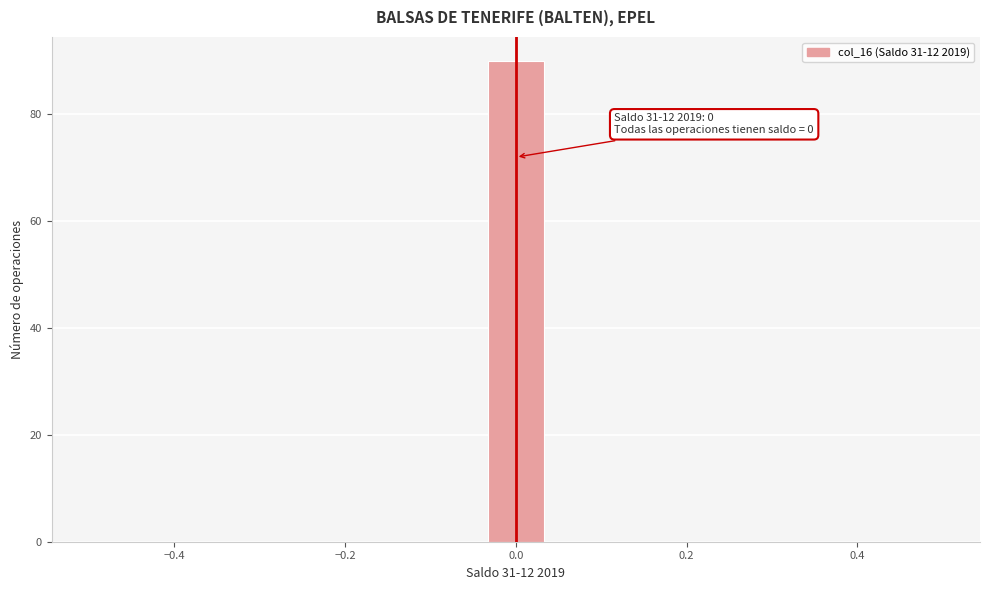

Around what value on the x-axis is the tallest bar? Give the approximate position of its centre, as read against the axis.

0.00